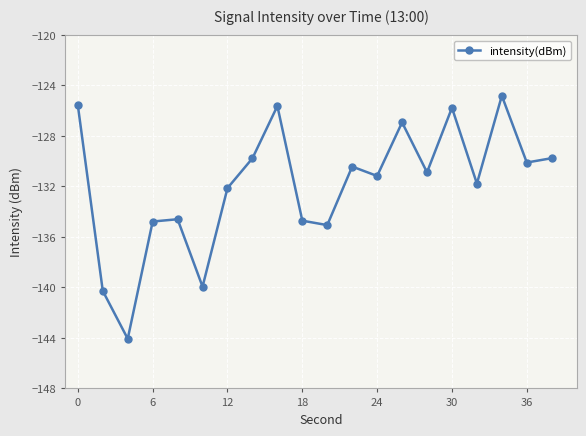

What is the smallest value displayed?

-144.1